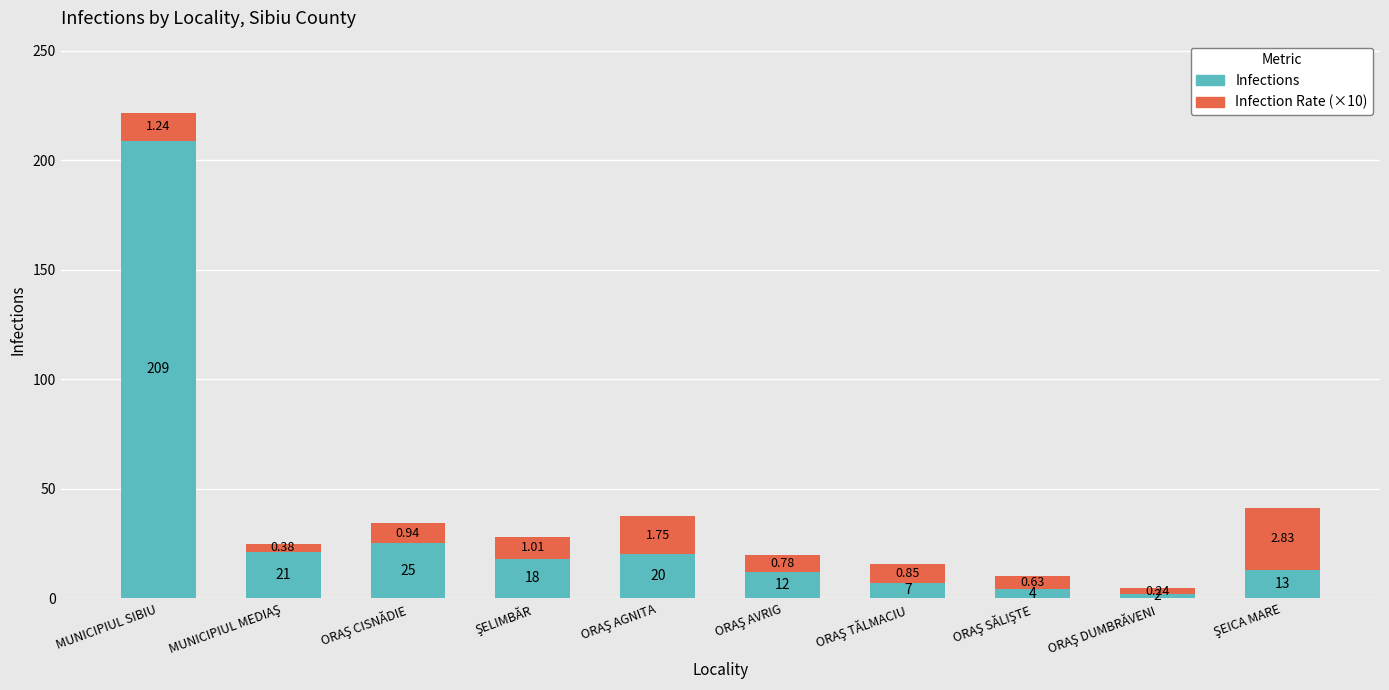

How many values in the Infections series are below 18?

5